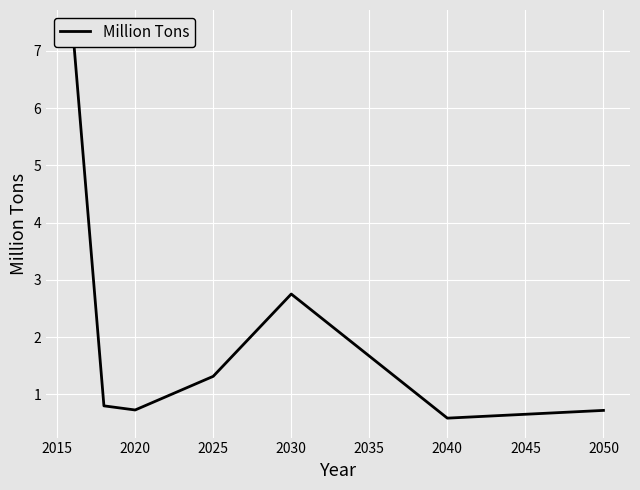

Where is the first local maximum?

2030